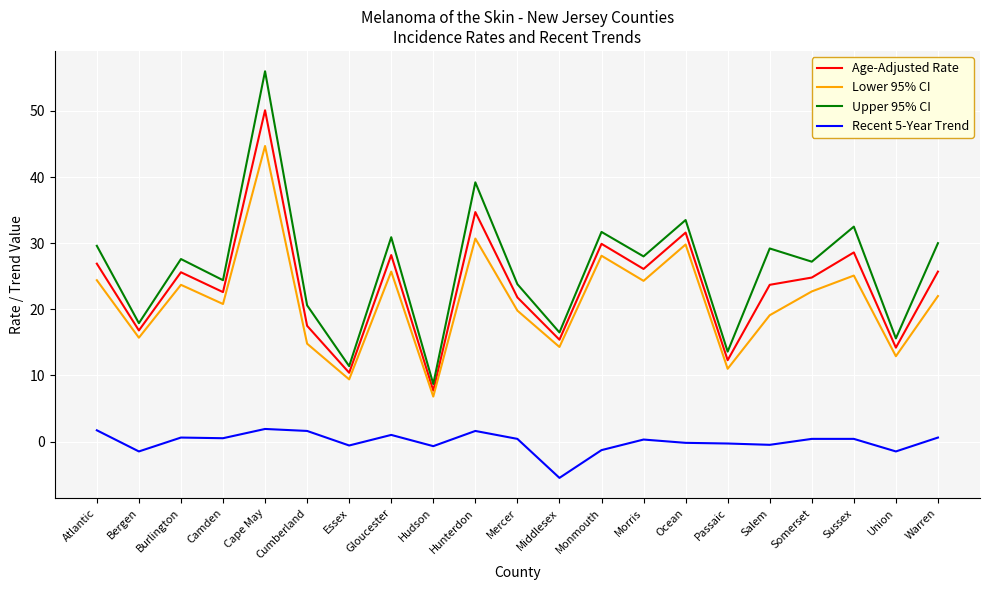

What is the approximate value of Age-Adjusted Rate at Monmouth?

29.9